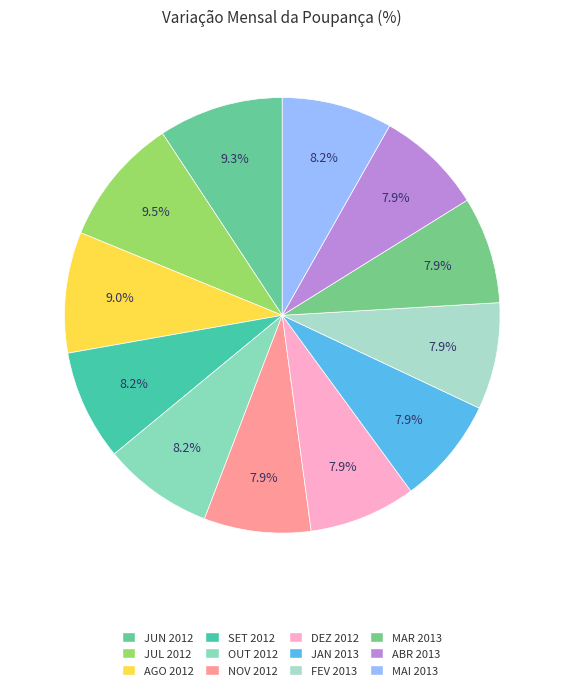

To the nearest percent, what portion does JAN 2013 represent?

8%